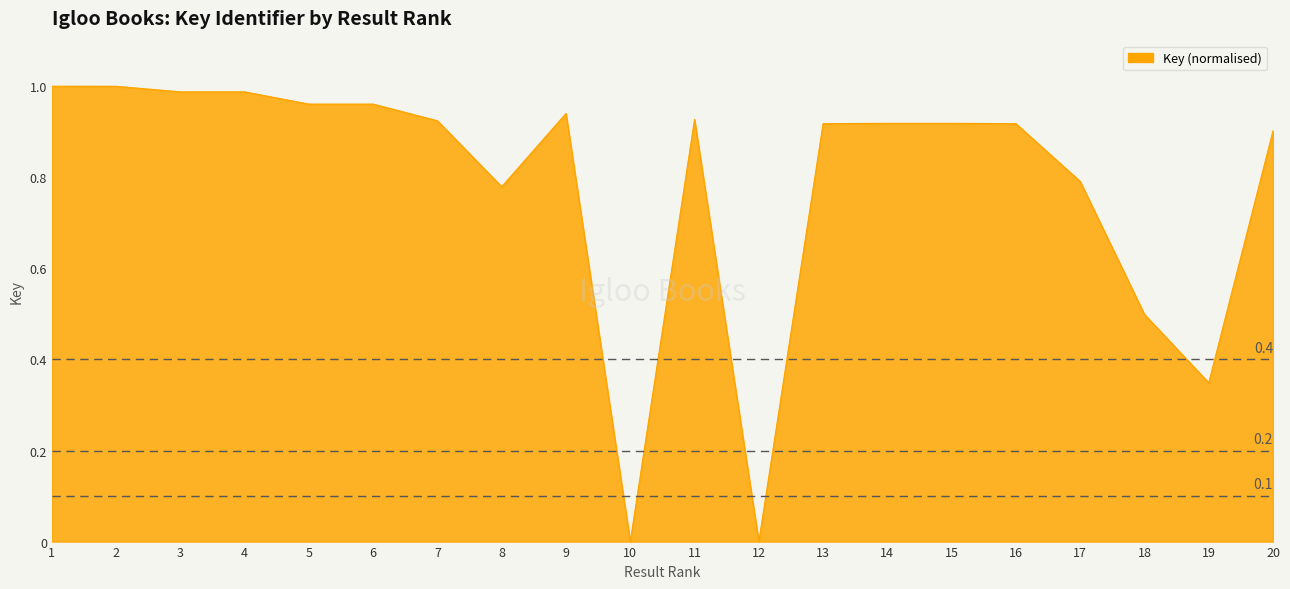

Which has a higher value, 3 or 6?

3